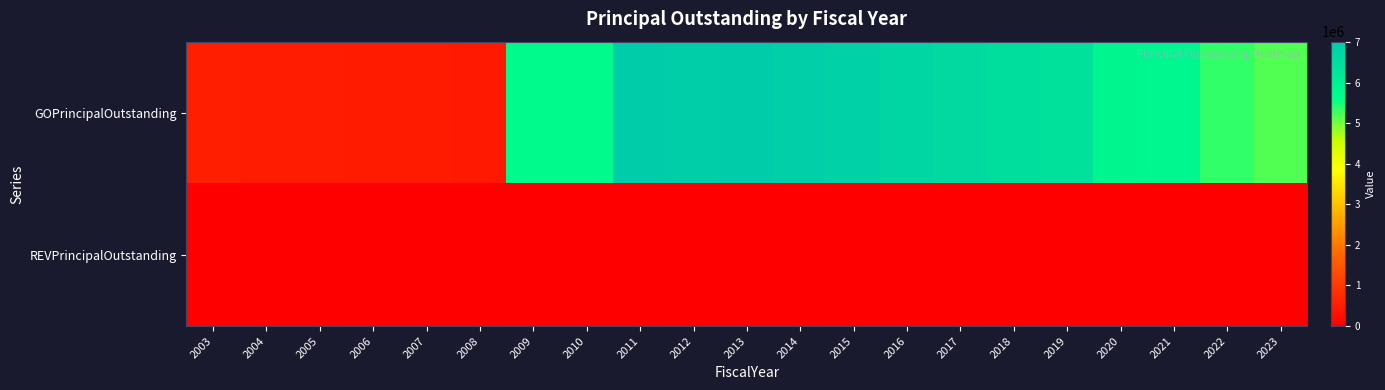

Rank the series by their maximum value, from highest to lowest.

GOPrincipalOutstanding, REVPrincipalOutstanding